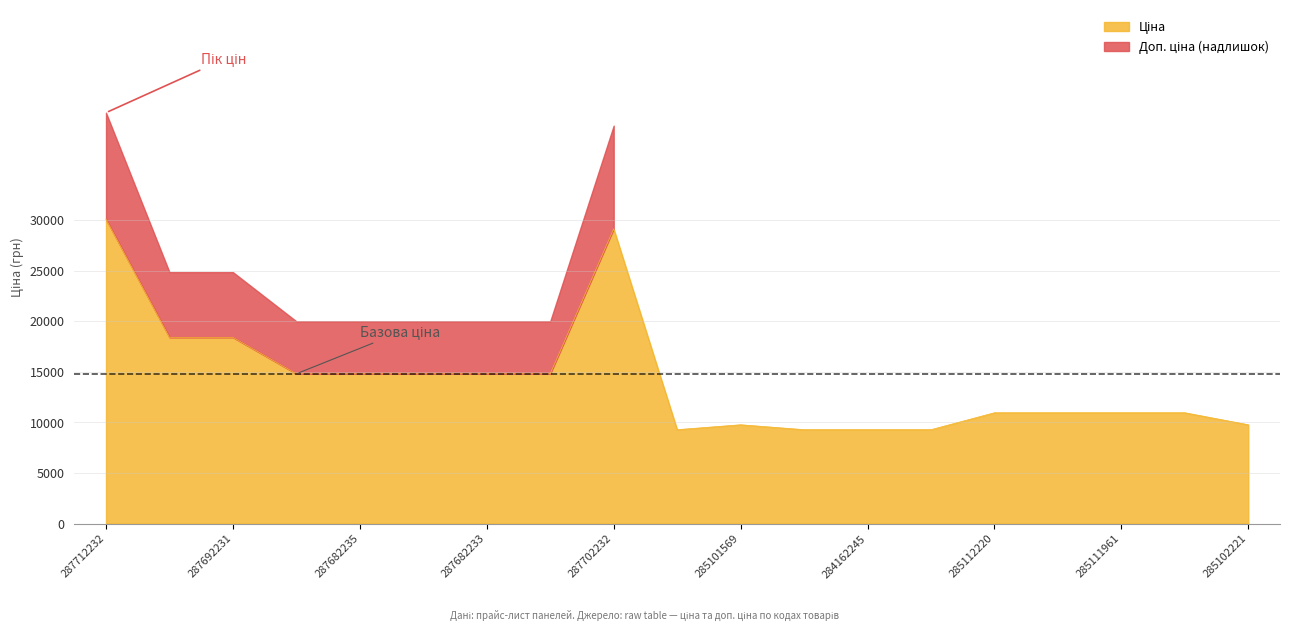

Which label corresponds to the largest value in the chart?

287712232